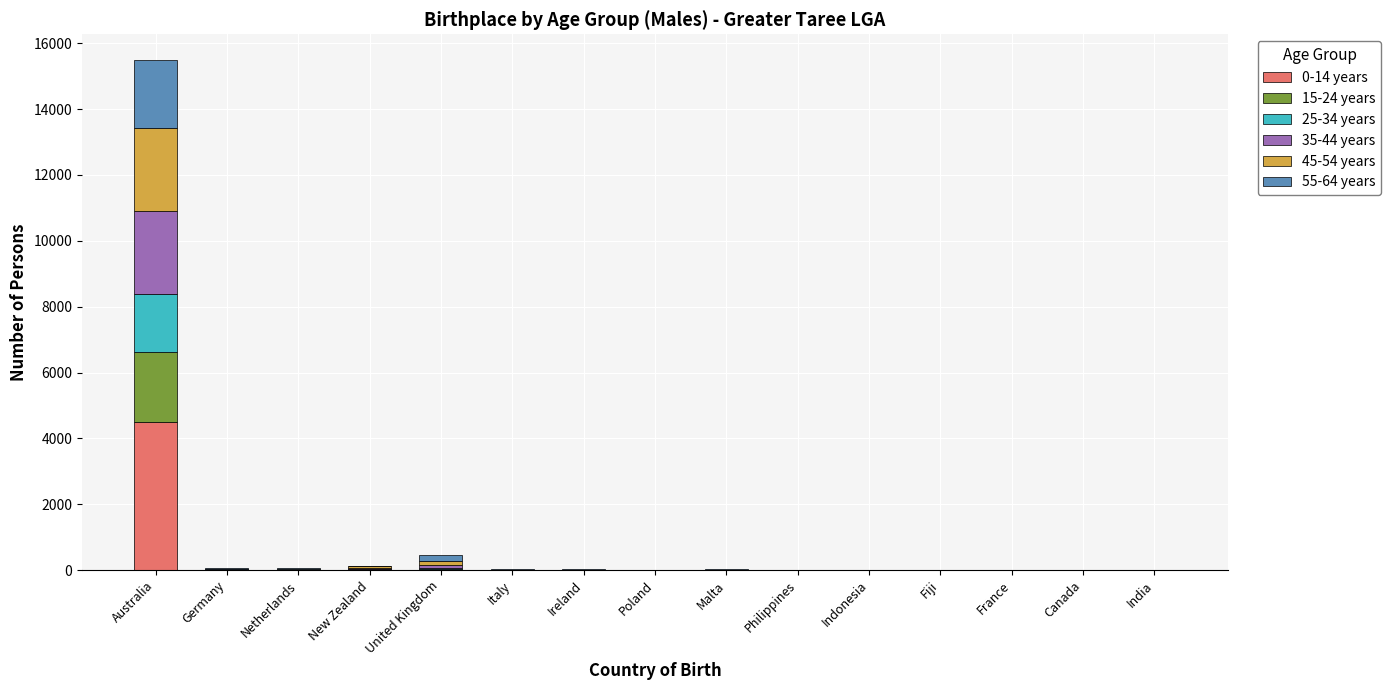

True or false: 0-14 years has a value of 0 at Germany.

True